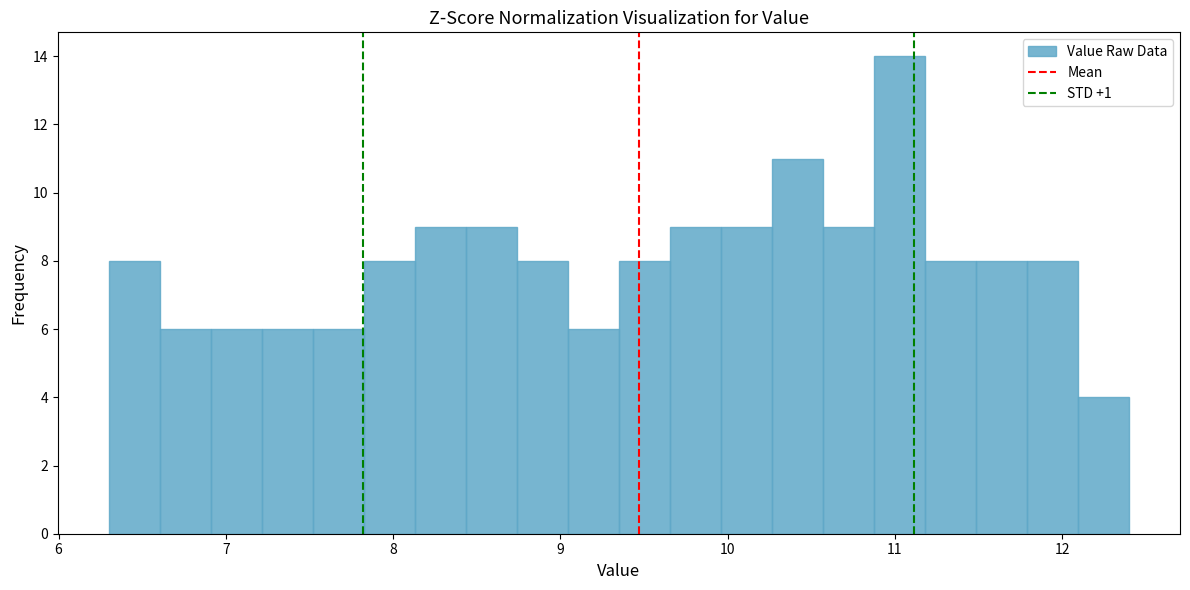

Around what value on the x-axis is the tallest bar? Give the approximate position of its centre, as read against the axis.

11.0